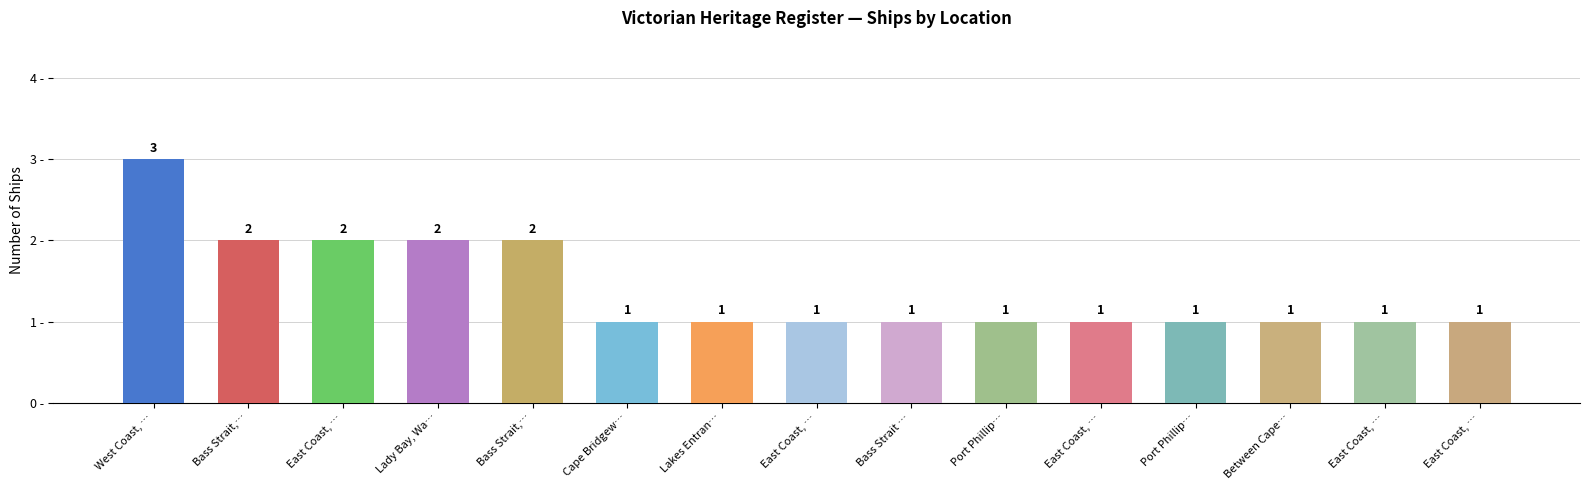

Count the number of values greater than 1.

5